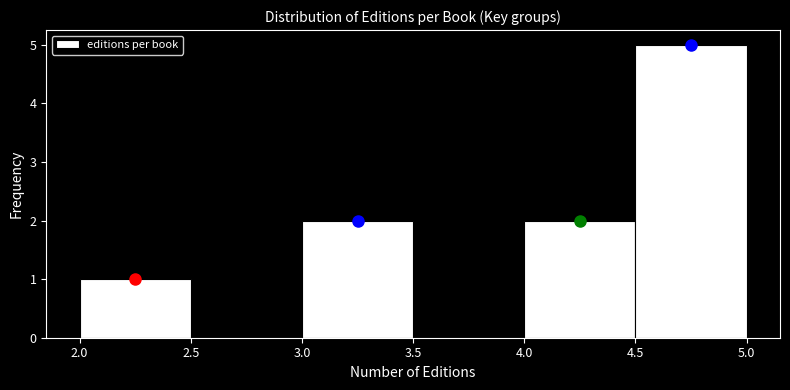

Which range on the x-axis has the tallest bar?

4.5 to 5.0